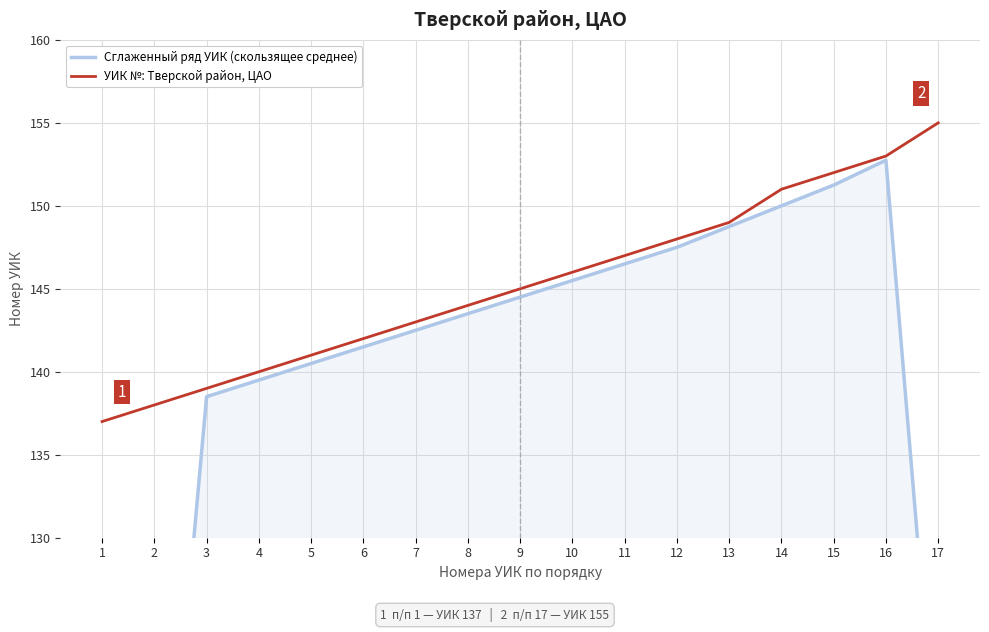

Where is the first local maximum for Сглаженный ряд УИК (скользящее среднее)?

16